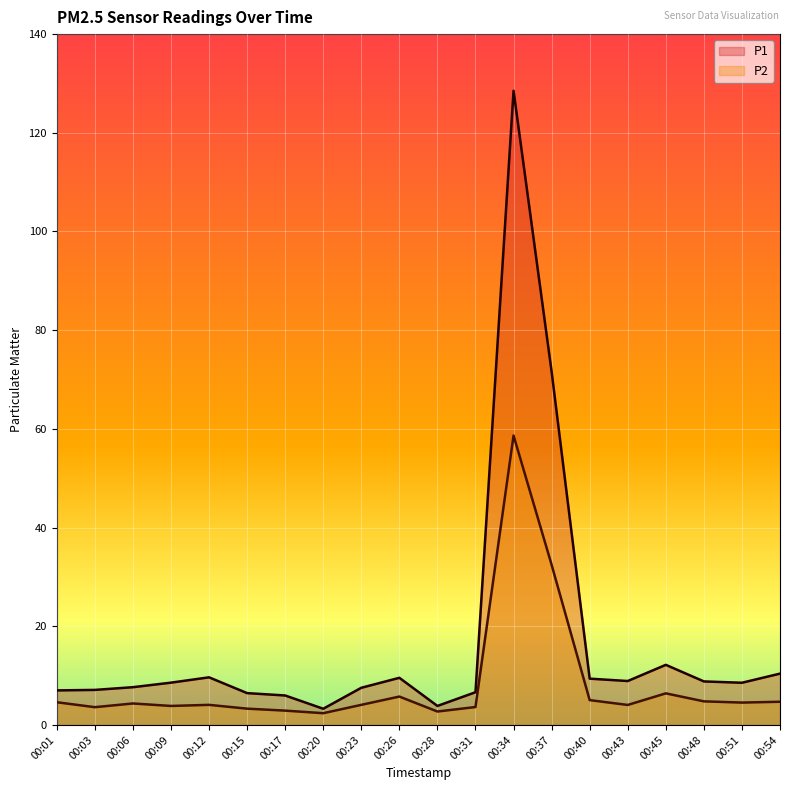

True or false: P1 and P2 intersect in this chart.

False